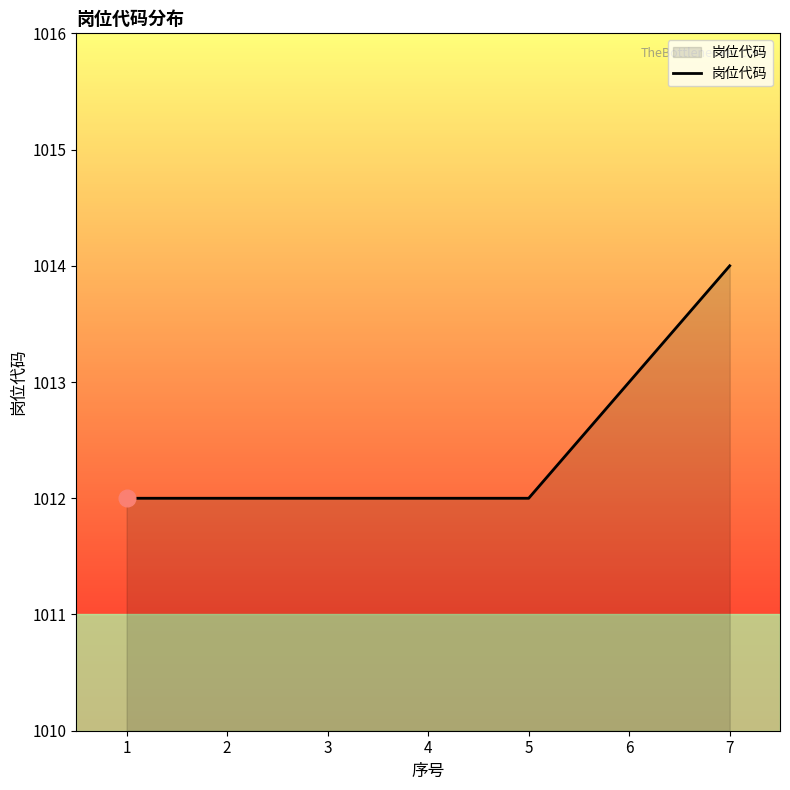

What is the sum of the values at 2 and 7?

2026